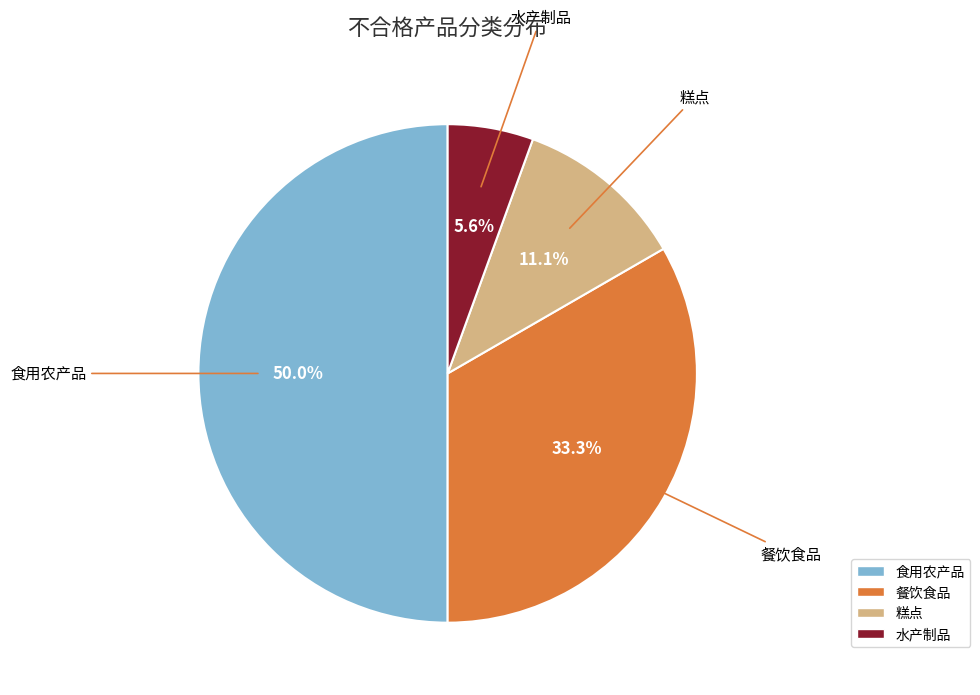

How many slices are in this pie chart?

4